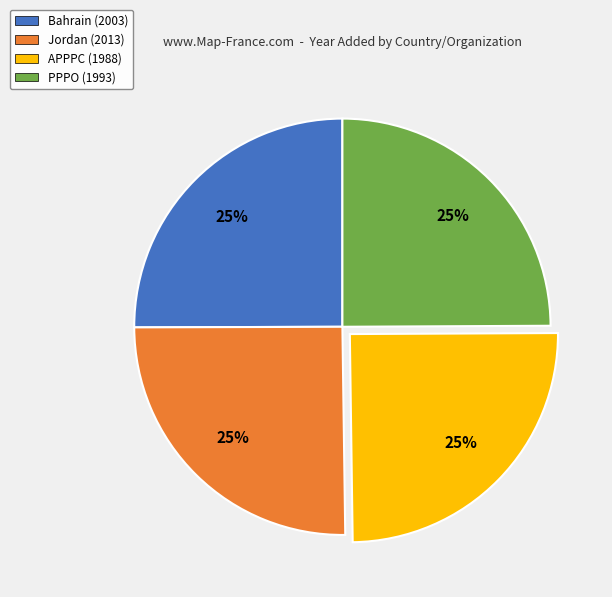

Is it true that PPPO (1993) is 35% of the pie?

False